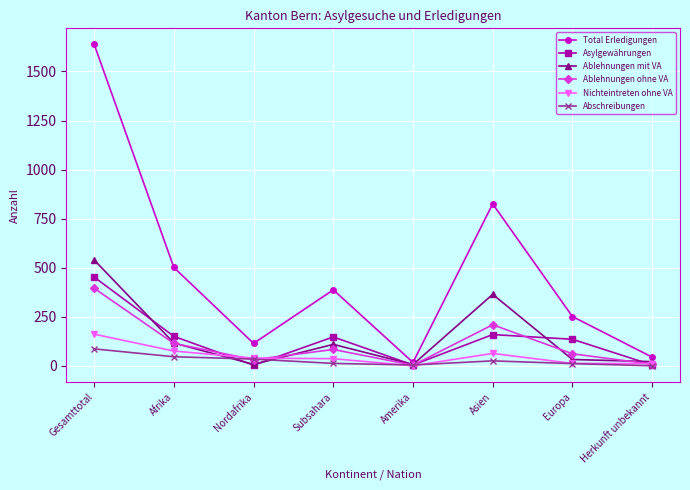

What is the label of the 1st point from the right?

Herkunft unbekannt